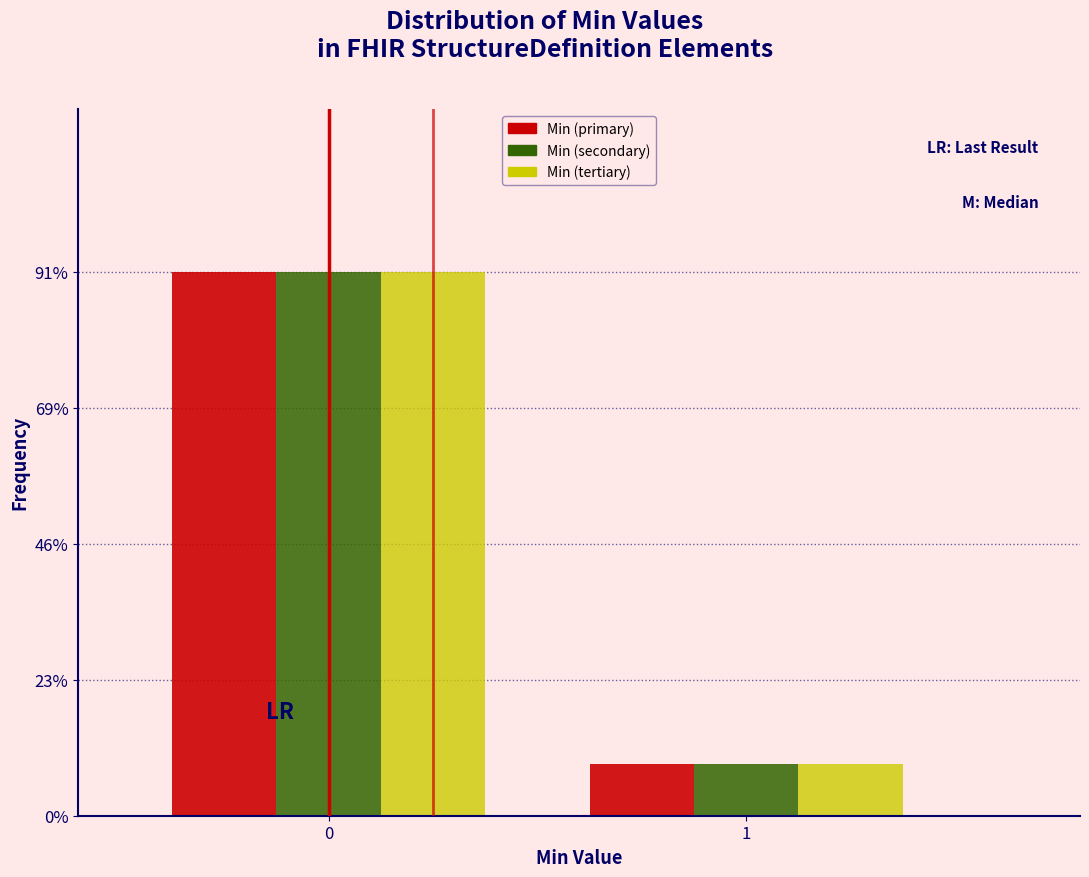

Reading right to left, list all the values displayed in this chart.

Min (primary): 1=8.6	0=91.4
Min (secondary): 1=8.6	0=91.4
Min (tertiary): 1=8.6	0=91.4